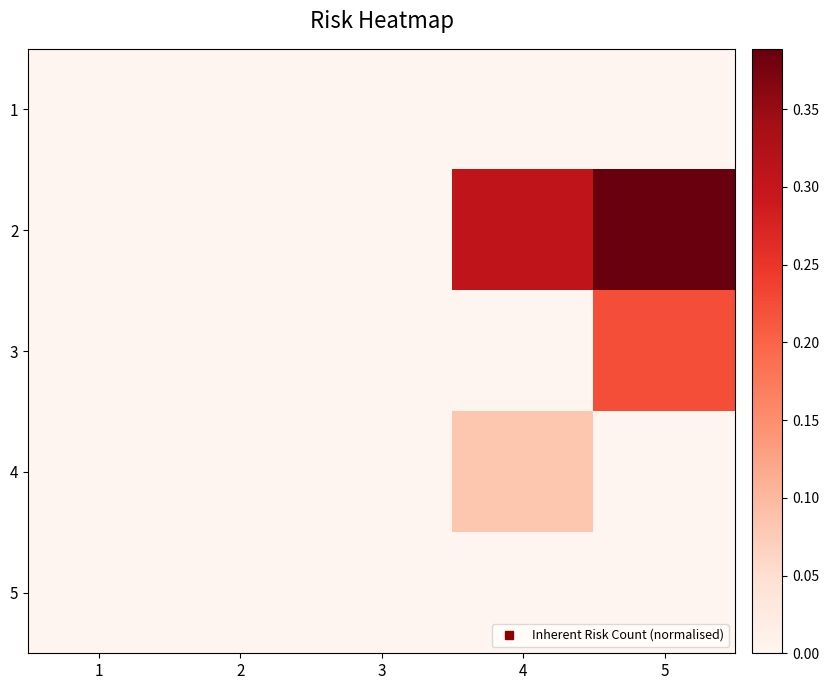

Reading left to right, what are all the values shown in this chart?

1: 1=0.0	2=0.0	3=0.0	4=0.0	5=0.0
2: 1=0.0	2=0.0	3=0.0	4=0.3	5=0.4
3: 1=0.0	2=0.0	3=0.0	4=0.0	5=0.2
4: 1=0.0	2=0.0	3=0.0	4=0.1	5=0.0
5: 1=0.0	2=0.0	3=0.0	4=0.0	5=0.0